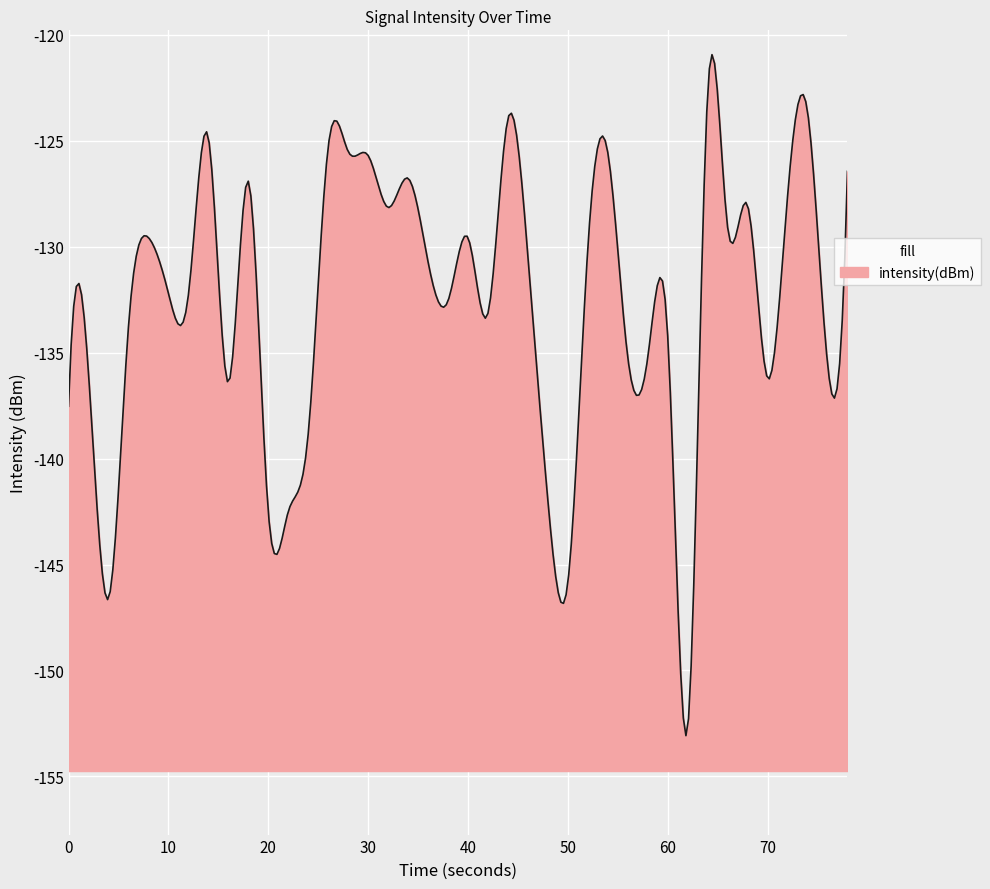

How many points are higher than both their immediate neighbors (excluding endpoints)?

13